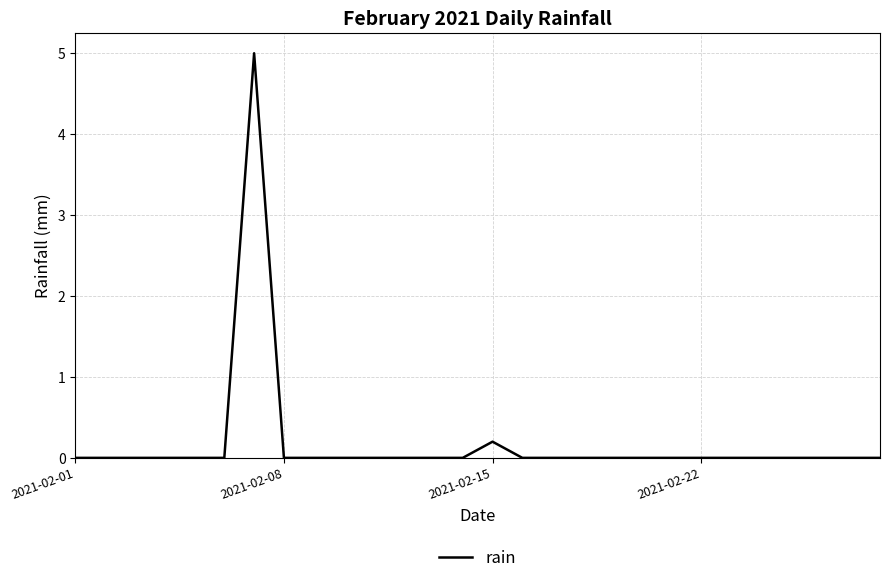

What is the greatest value displayed?

5.0